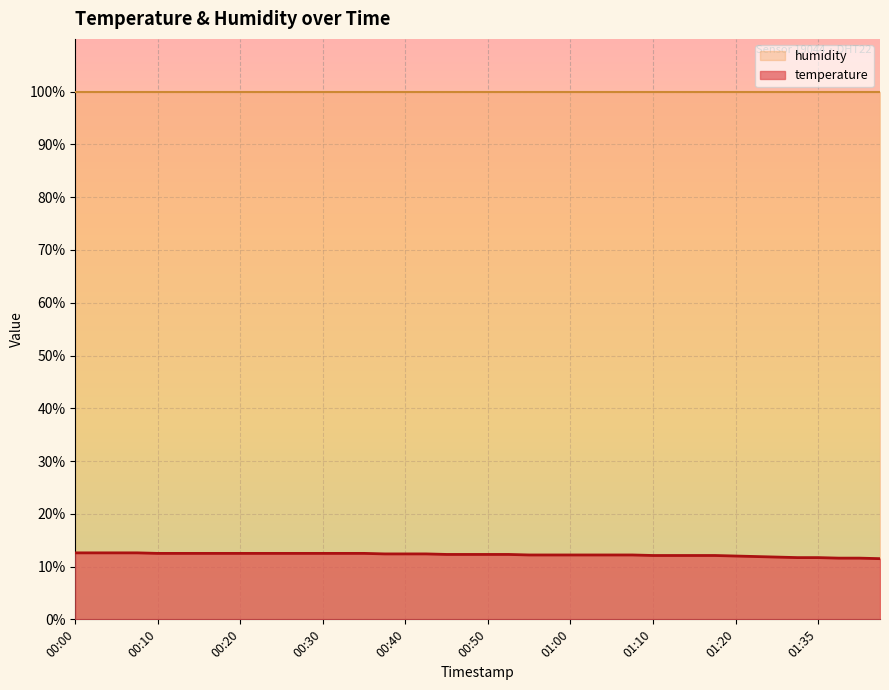

Rank the categories by value from highest to lowest.

00:00, 00:03, 00:05, 00:08, 00:10, 00:13, 00:15, 00:18, 00:20, 00:22, 00:25, 00:27, 00:30, 00:32, 00:35, 00:37, 00:40, 00:42, 00:45, 00:47, 00:50, 00:52, 00:54, 00:57, 01:00, 01:02, 01:04, 01:07, 01:10, 01:12, 01:15, 01:17, 01:20, 01:27, 01:30, 01:32, 01:35, 01:37, 01:40, 01:42